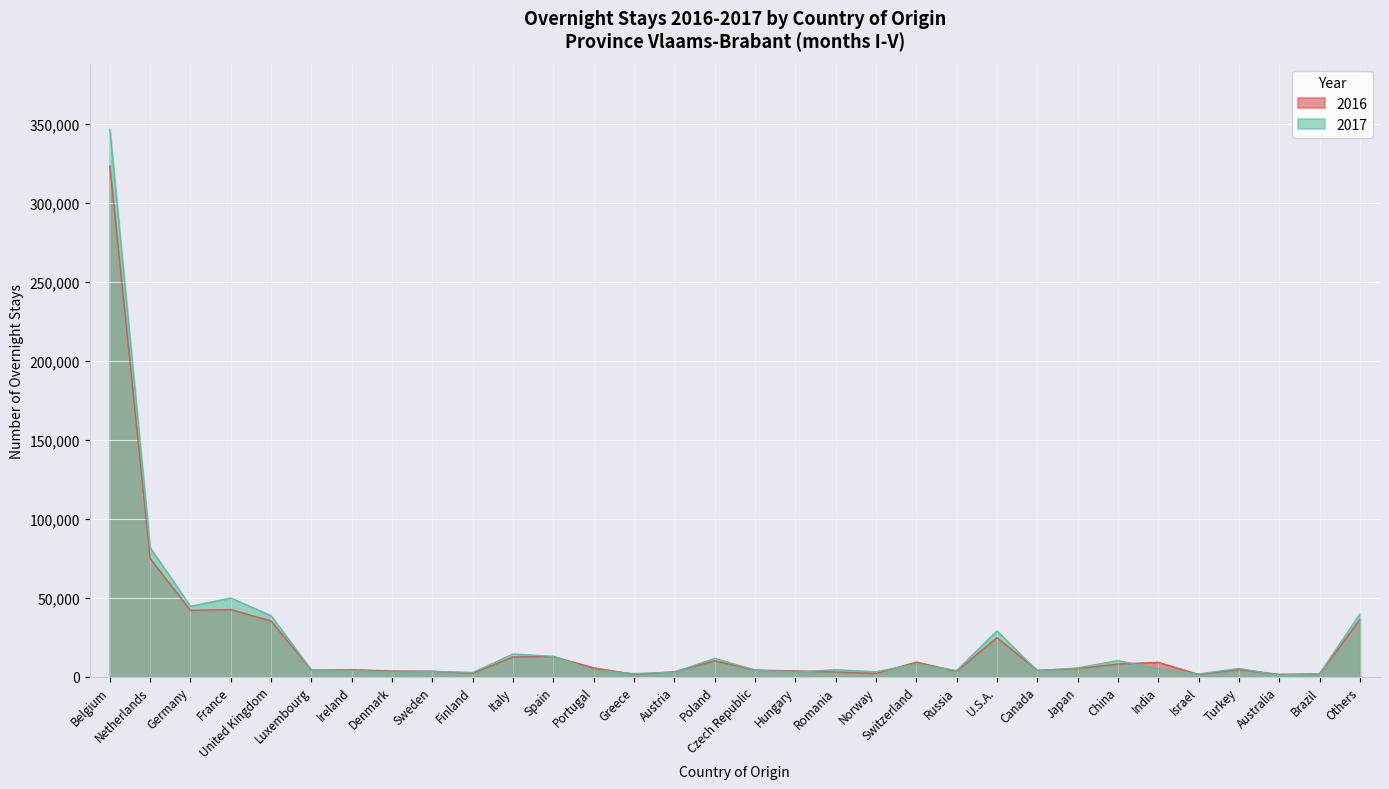

What is the minimum value for 2017?

983